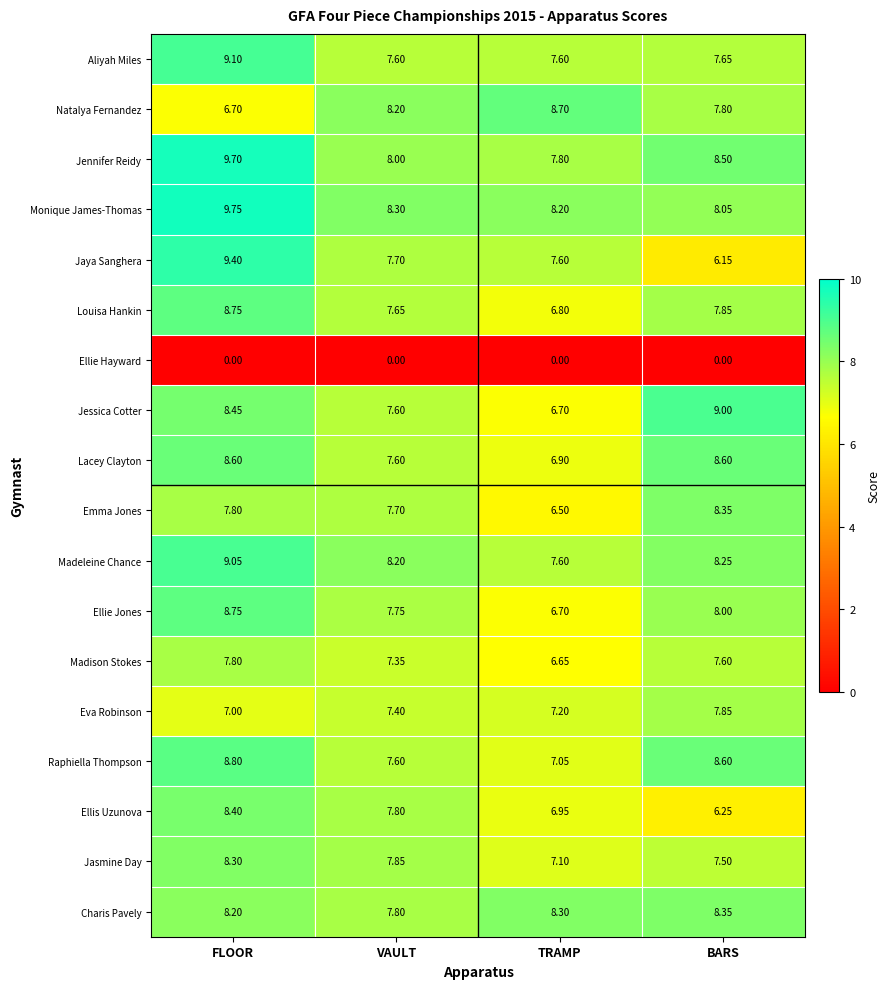

Which category has the highest value in the Louisa Hankin series?

FLOOR